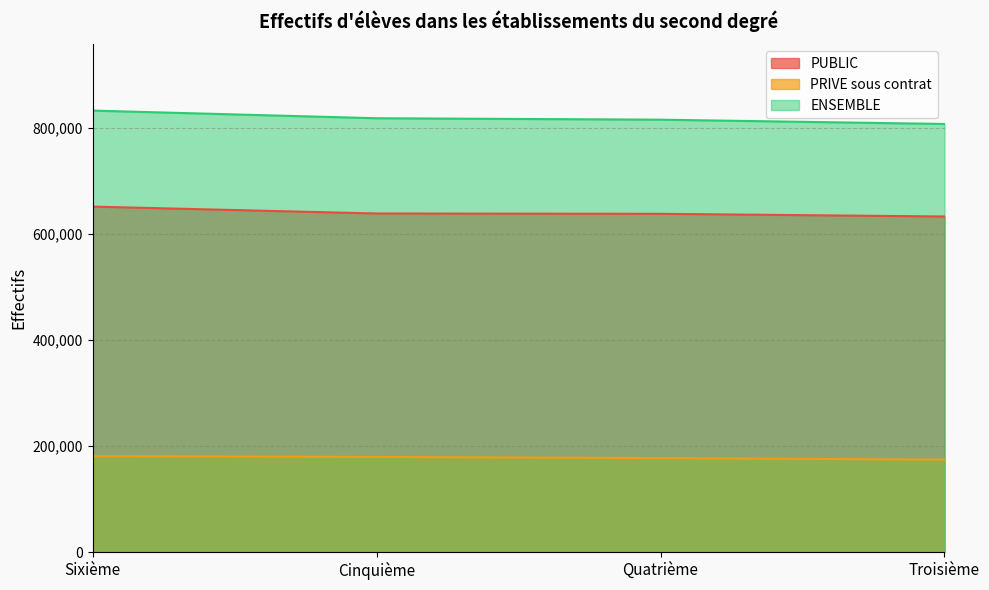

At which label does PUBLIC first exceed 638332?

Sixième